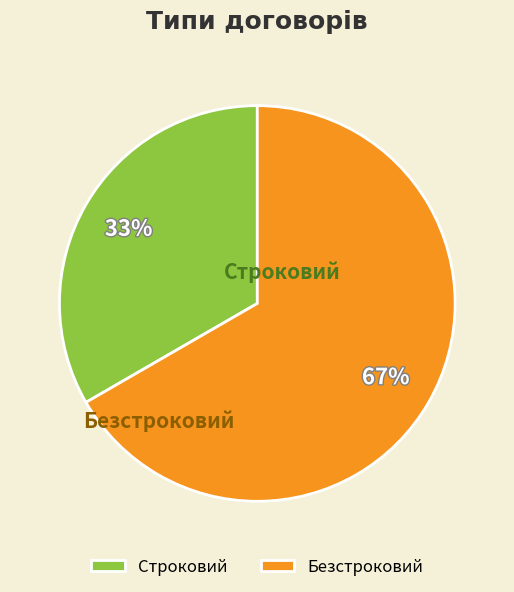

What is the smallest slice in the pie chart?

Строковий